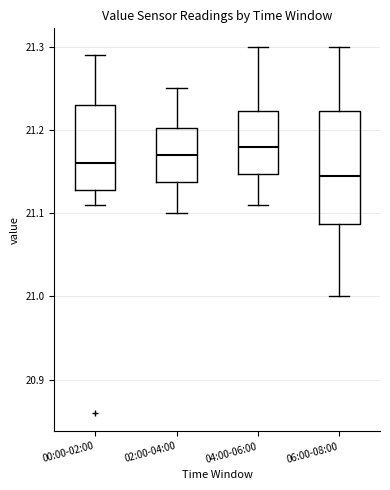

Which box's median line is the lowest?

06:00-08:00